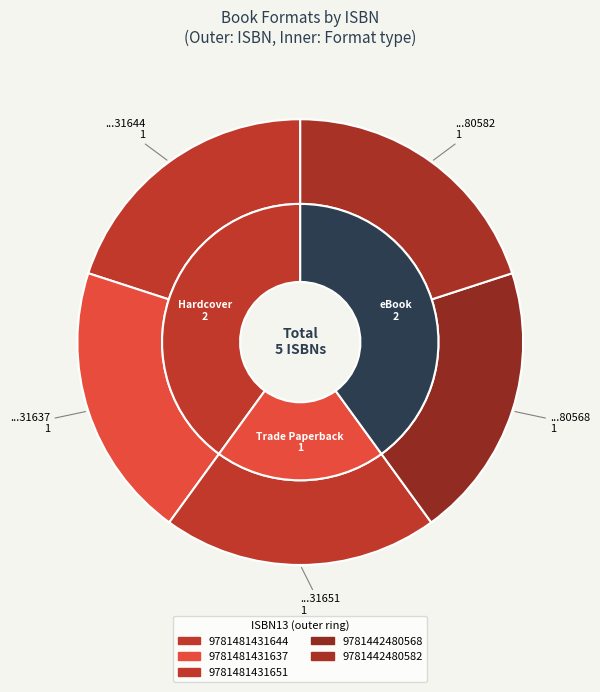

Which slice is the smallest?

9781481431644